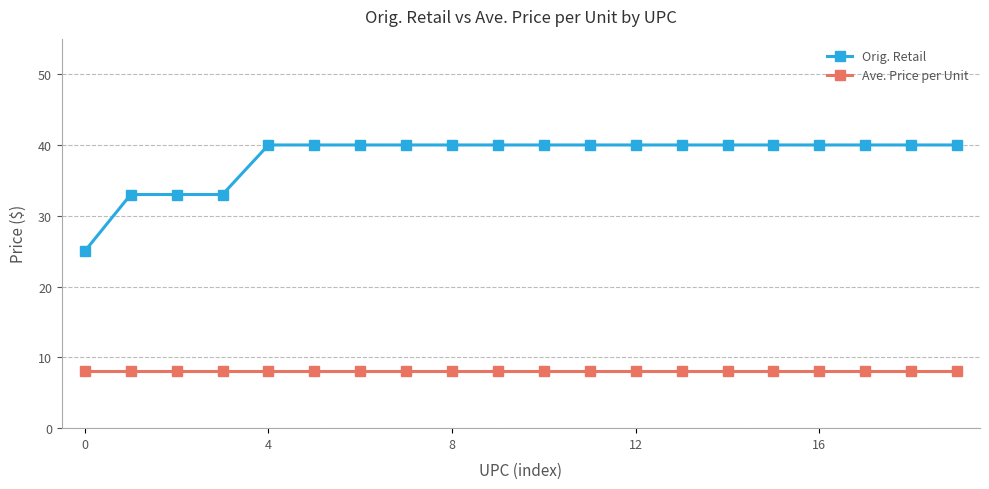

List the series in order of their overall mean, lowest first.

Ave. Price per Unit, Orig. Retail